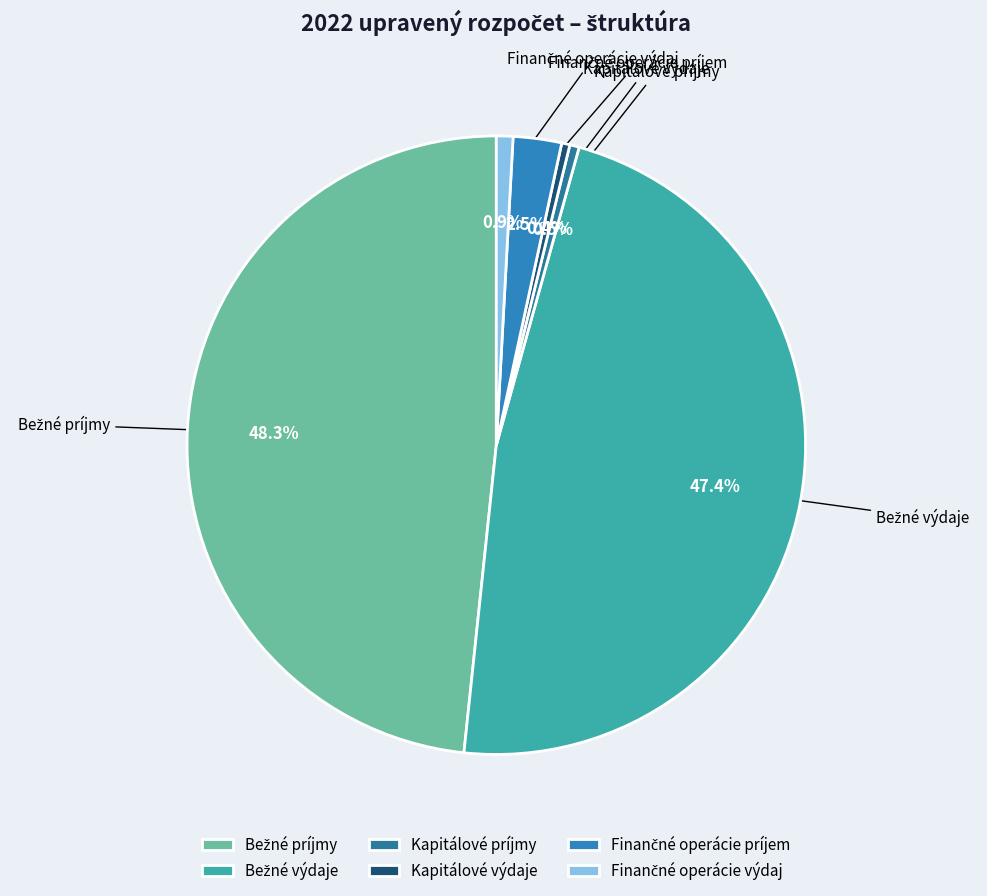

Is it true that Kapitálové výdaje is 0% of the pie?

True